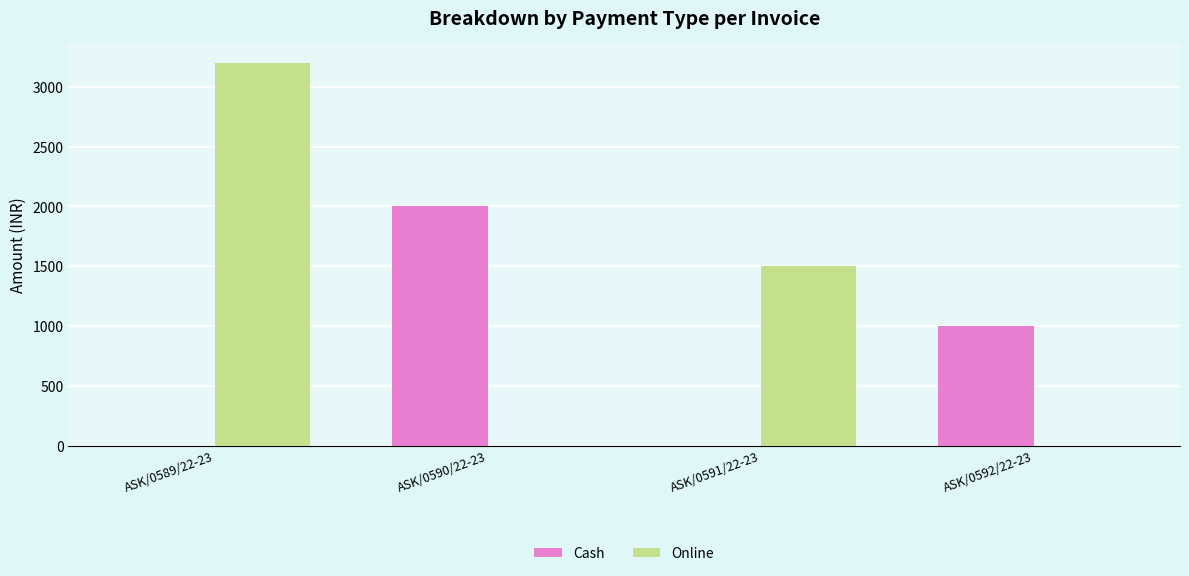

Which label corresponds to the largest value in the chart?

ASK/0589/22-23